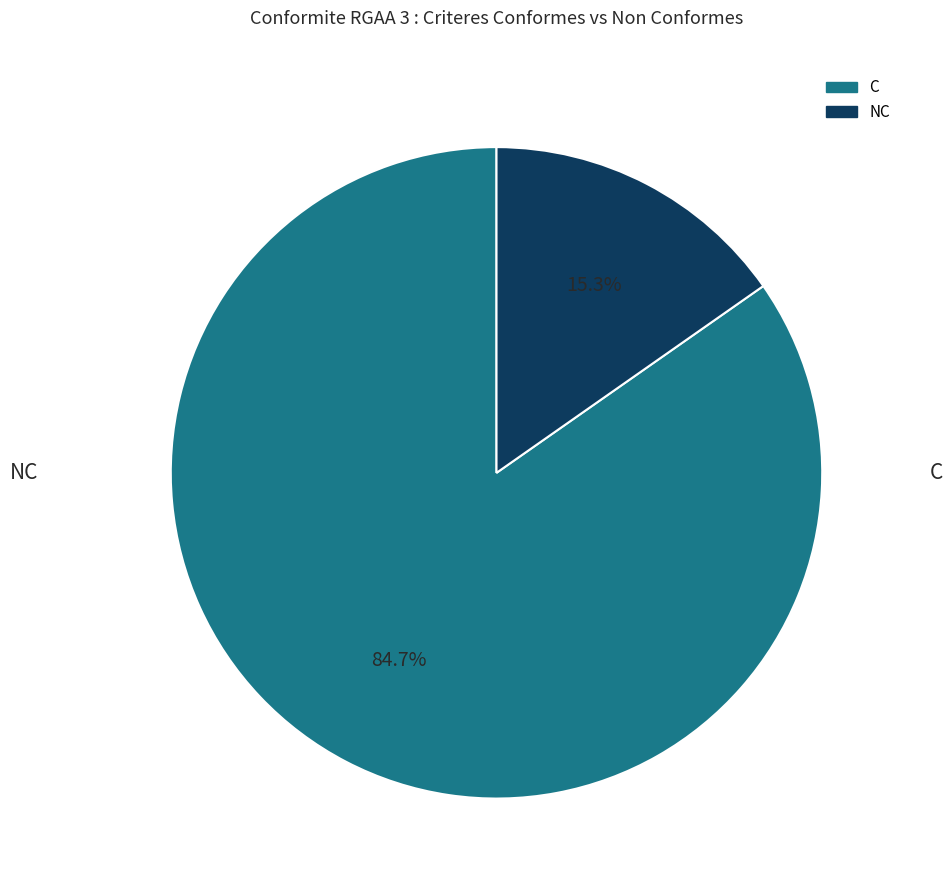

Is there a majority slice in this chart?

Yes